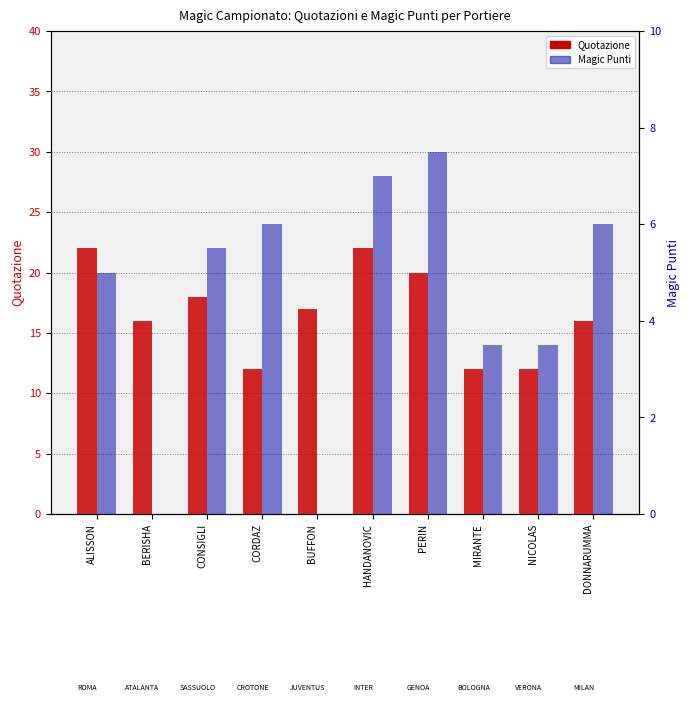

Reading left to right, extract all data points from this chart.

Quotazione: ALISSON=22.0	BERISHA=16.0	CONSIGLI=18.0	CORDAZ=12.0	BUFFON=17.0	HANDANOVIC=22.0	PERIN=20.0	MIRANTE=12.0	NICOLAS=12.0	DONNARUMMA=16.0
Magic Punti: ALISSON=5.0	BERISHA=0.0	CONSIGLI=5.5	CORDAZ=6.0	BUFFON=0.0	HANDANOVIC=7.0	PERIN=7.5	MIRANTE=3.5	NICOLAS=3.5	DONNARUMMA=6.0